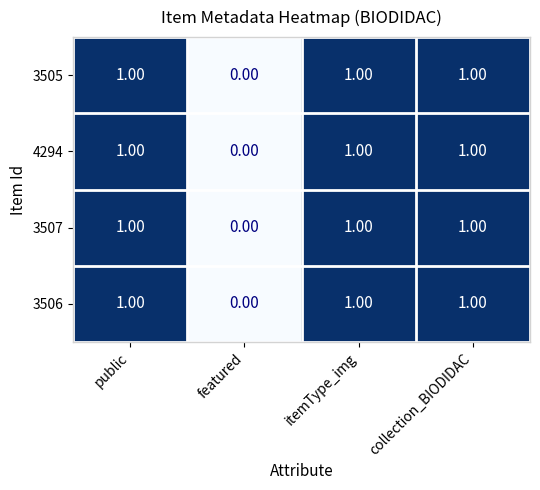

At which label does 3505 reach its minimum?

featured